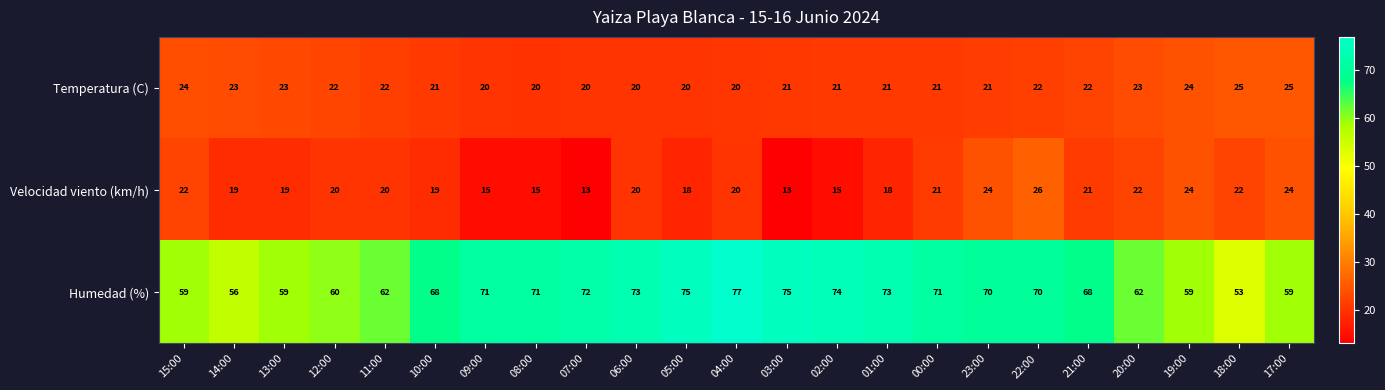

What is the spread (max minus min) of values at 18:00?

31